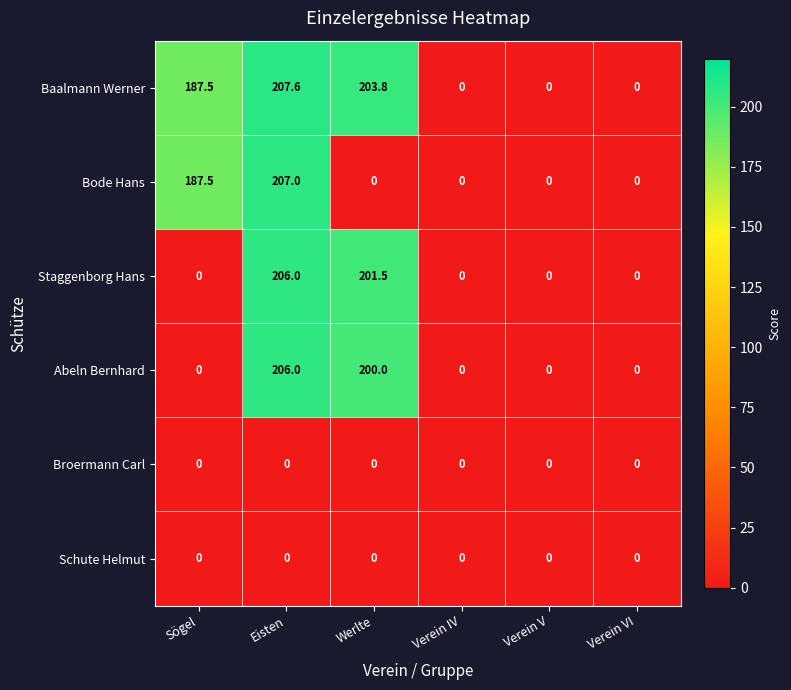

What is the difference between the highest and lowest values at Sögel?

187.5